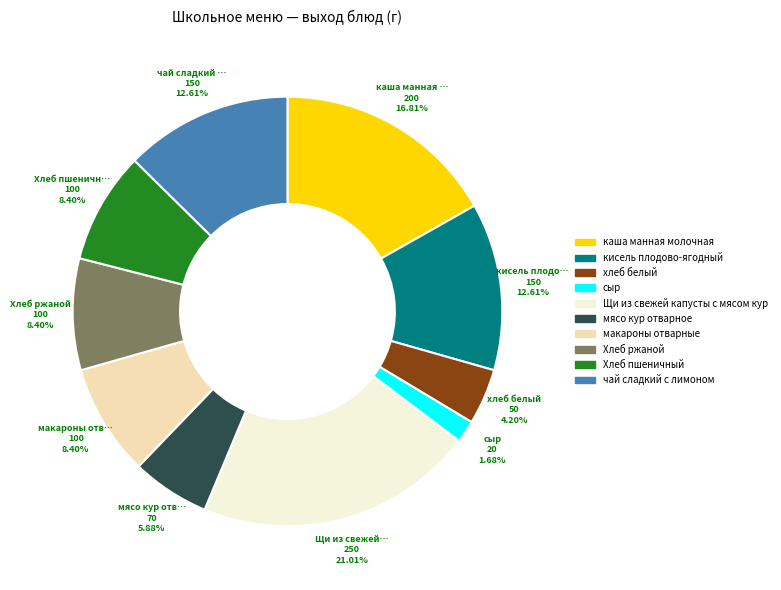

To the nearest percent, what portion does Хлеб ржаной represent?

8%